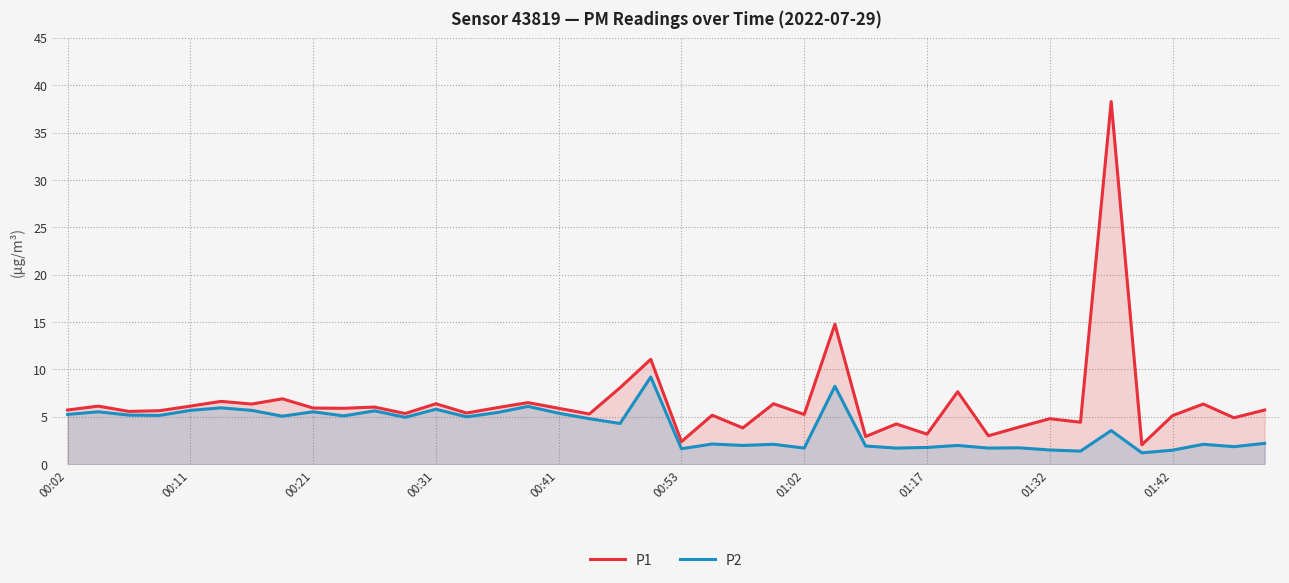

Rank the series at 27 from highest to lowest value.

P1, P2